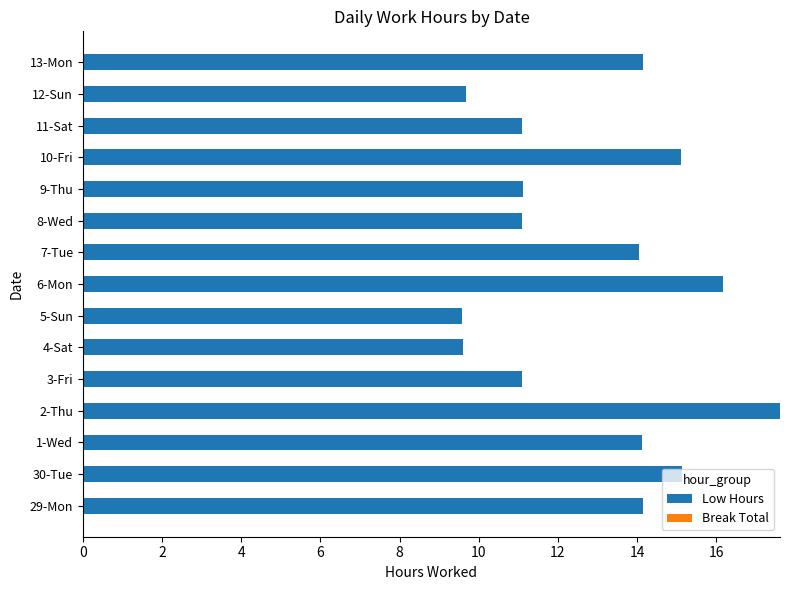

Count the number of data series in this chart.

1